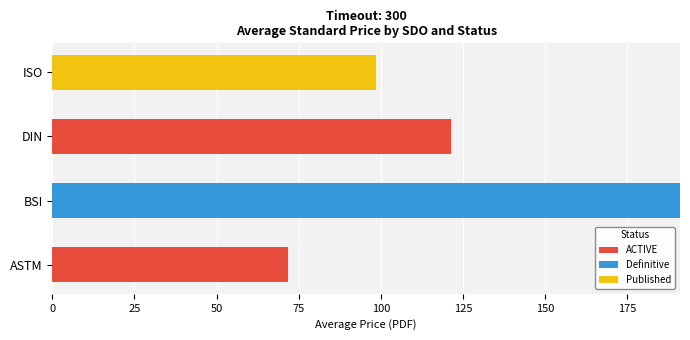

What is the maximum value for ACTIVE?

121.4